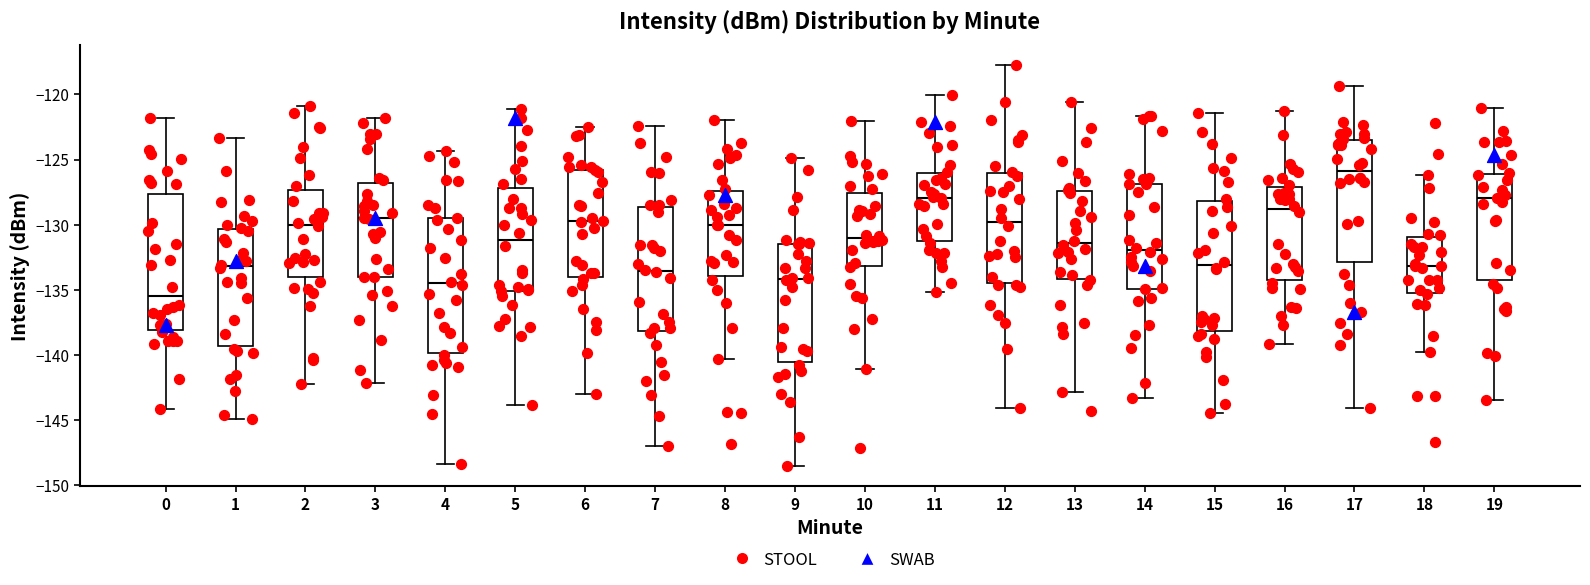

Which box has the lowest median line?

0